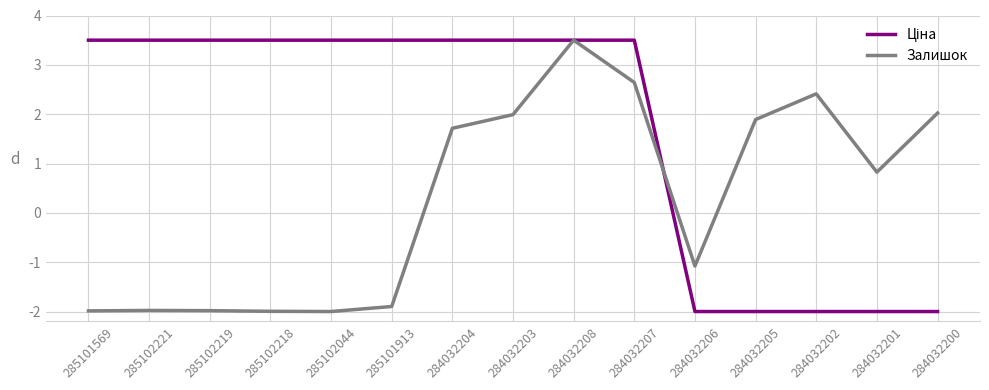

At which label does Залишок first exceed 0?

284032204